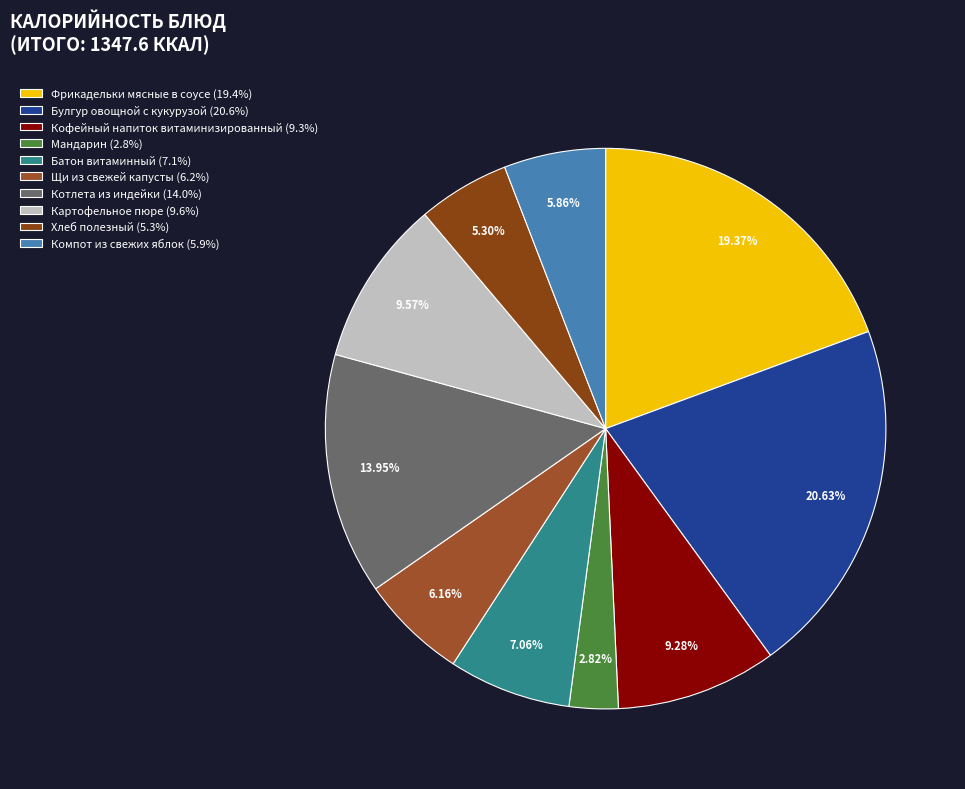

Which slice is the largest?

Булгур овощной с кукурузой